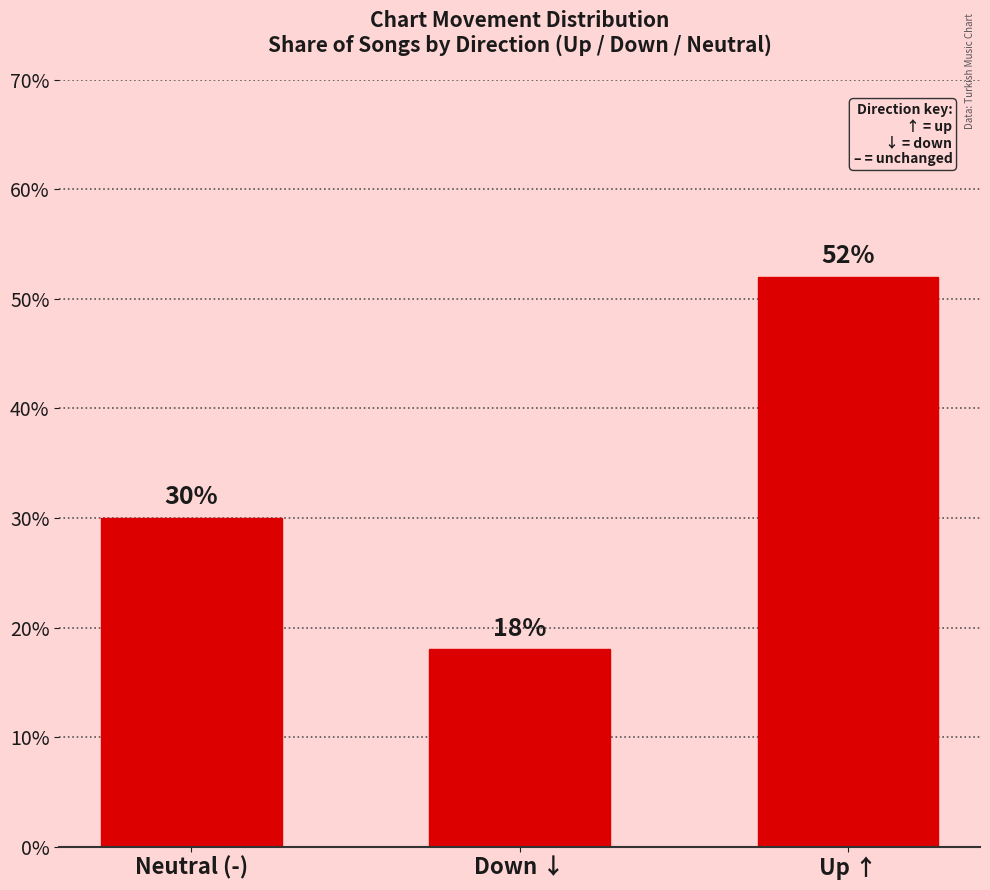

Reading left to right, extract all data points from this chart.

Neutral (-)=30	Down ↓=18	Up ↑=52